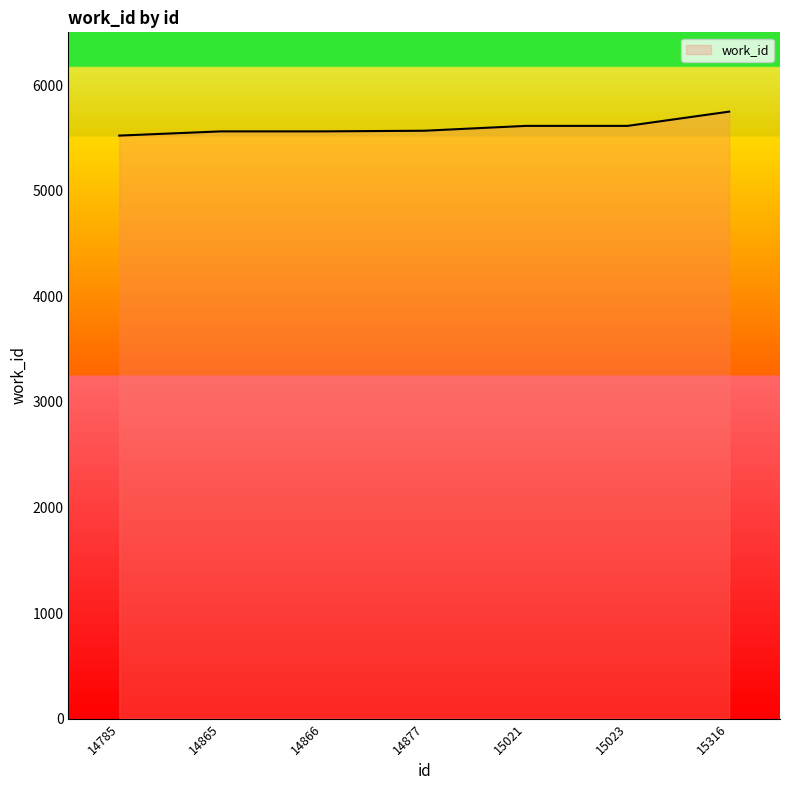

How many distinct data groups are displayed?

1